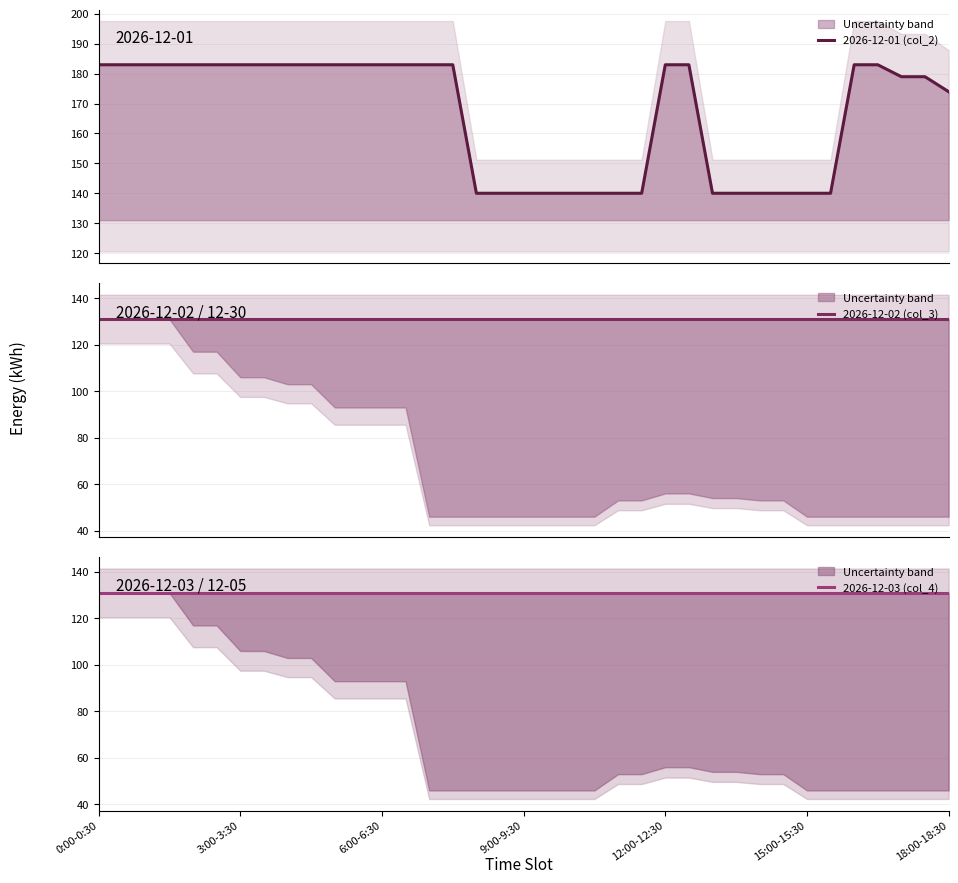

What position from the left is 15:00-15:30?

6